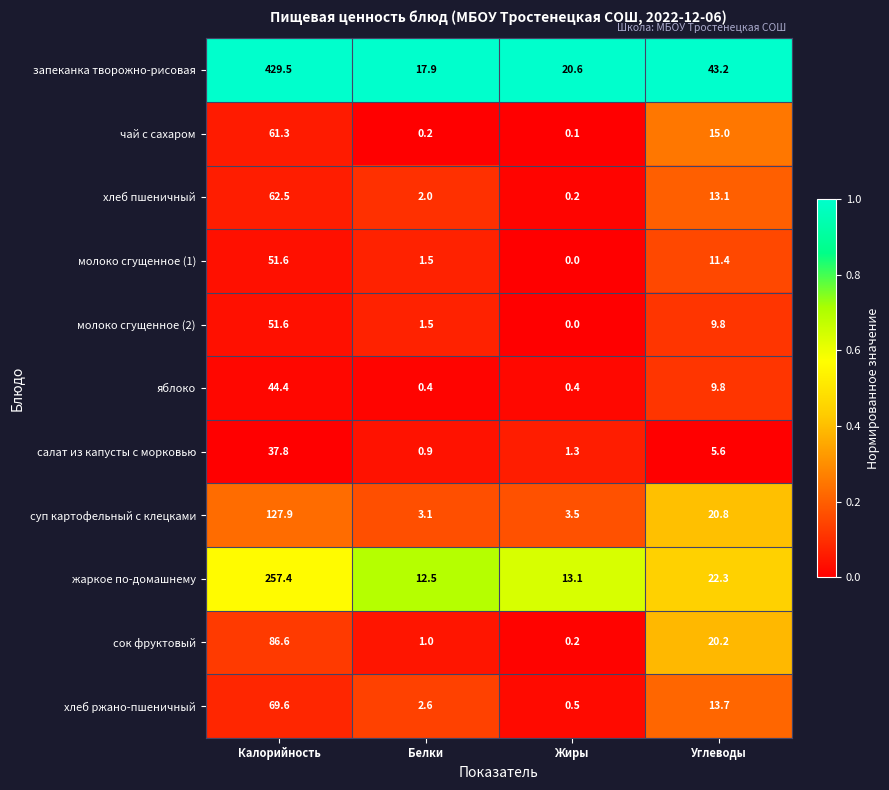

What is the average value of the хлеб ржано-пшеничный series?

21.6